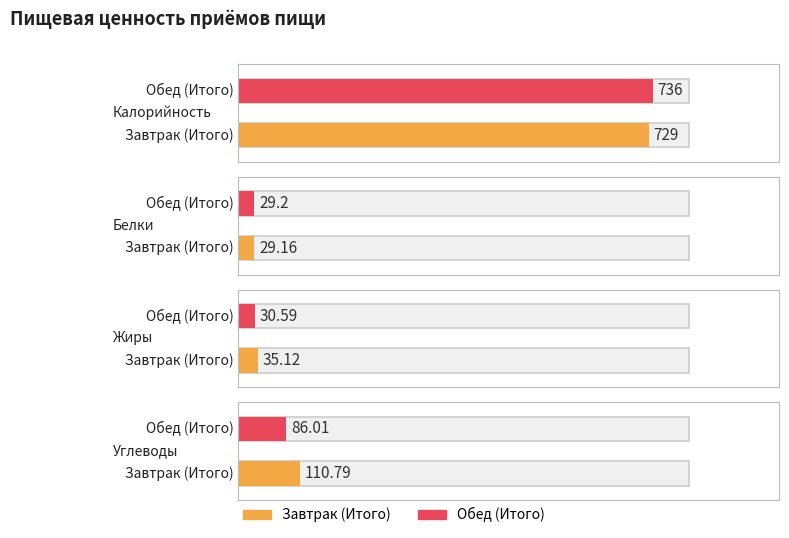

Reading left to right, what are all the values shown in this chart?

Калорийность: 729.0	736.0
Белки: 29.2	29.2
Жиры: 35.1	30.6
Углеводы: 110.8	86.0